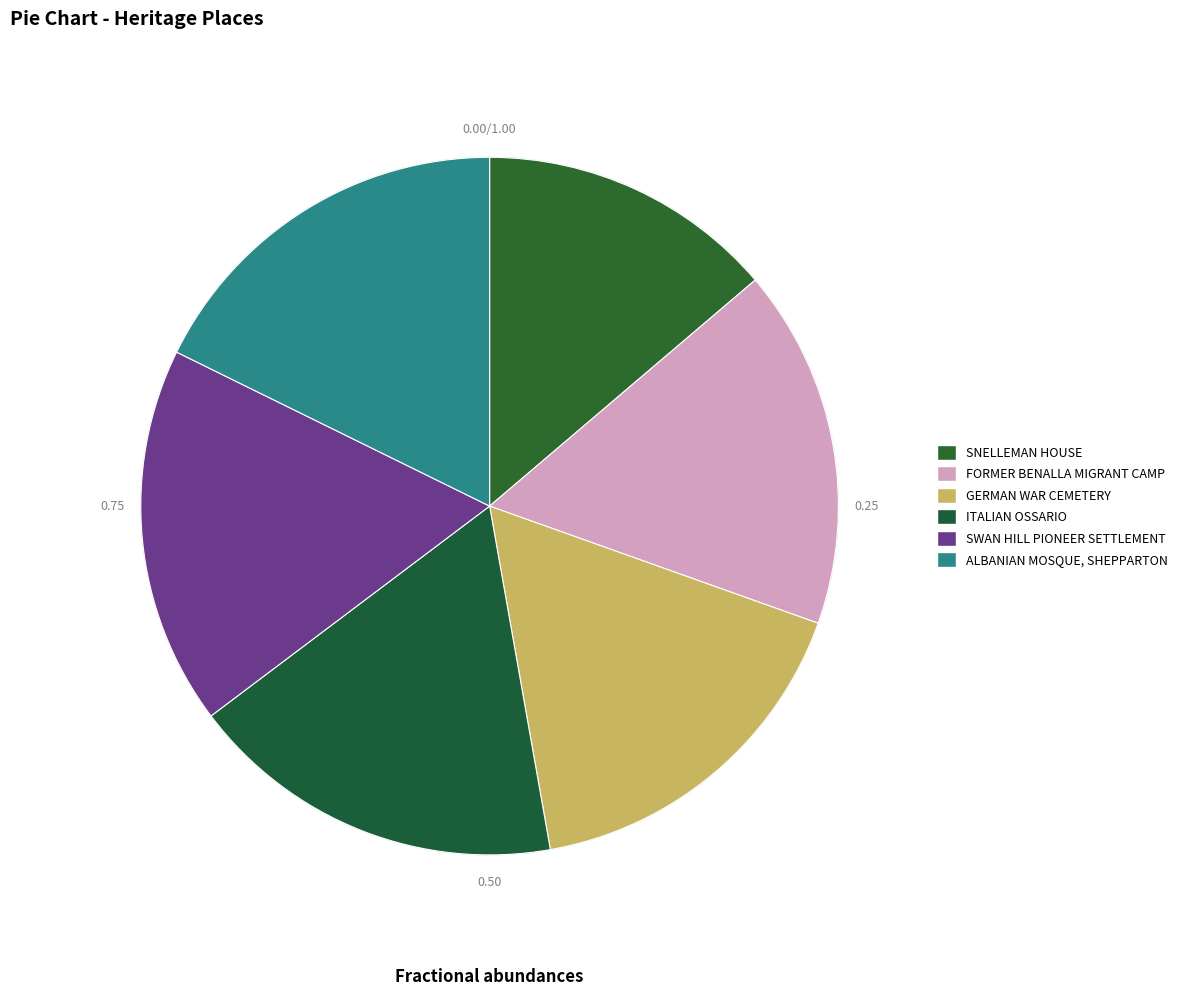

Is there any slice that represents more than half of the pie?

No